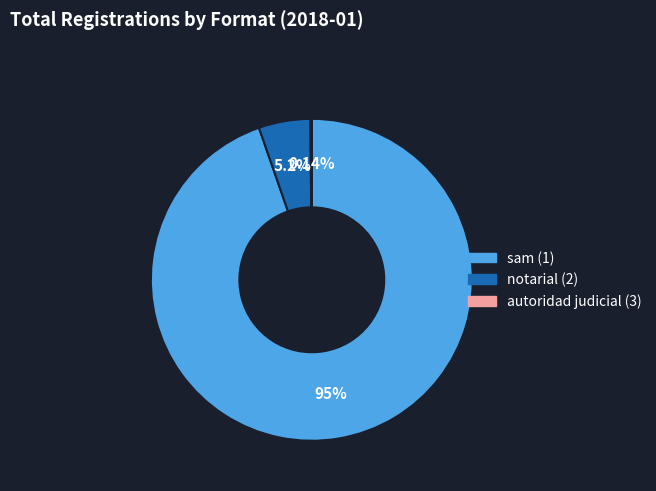

To the nearest percent, what is the average slice percentage?

33%